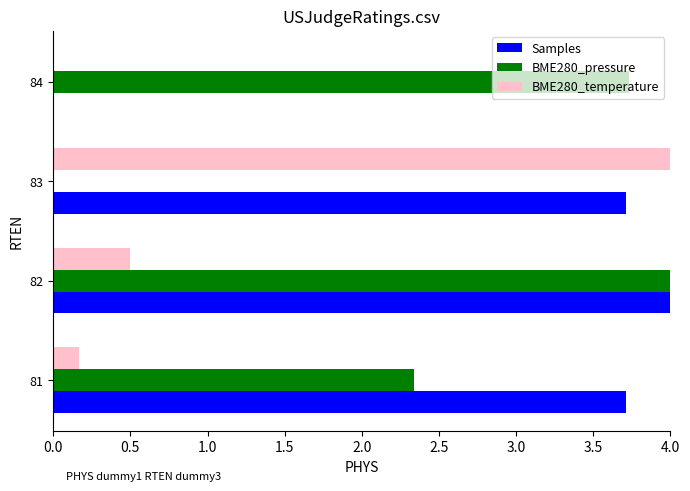

Where is BME280_temperature nearest to the value 2?

82